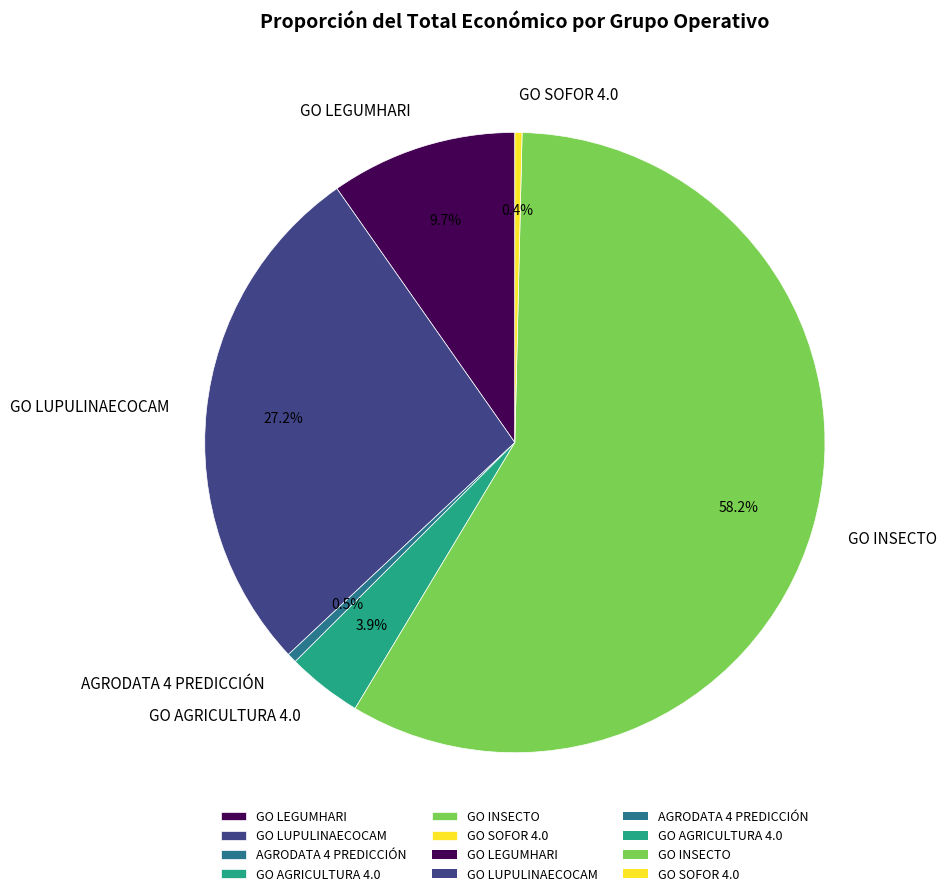

Which category has the biggest portion of the pie?

GO INSECTO